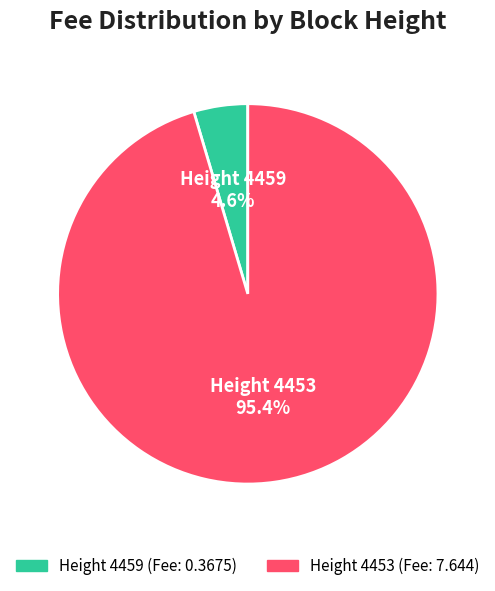

How much of the chart is everything except Height 4459?

95.4%